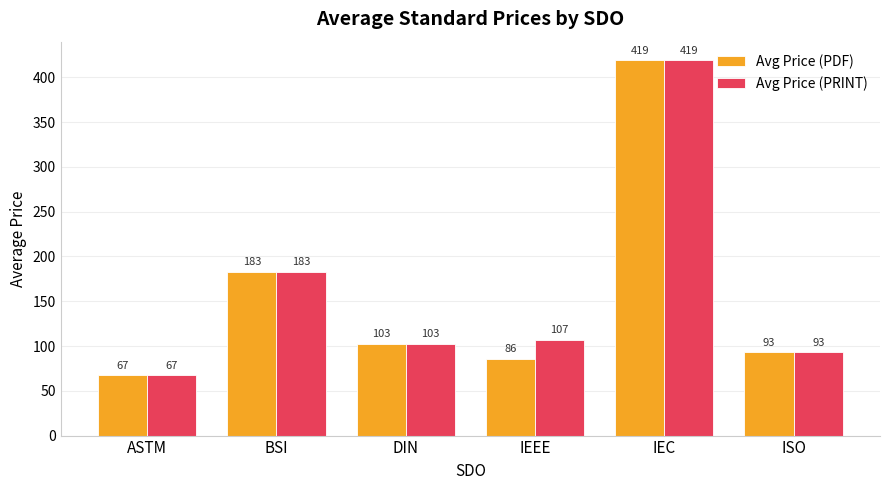

List the labels in order of Avg Price (PRINT) value, largest first.

IEC, BSI, IEEE, DIN, ISO, ASTM